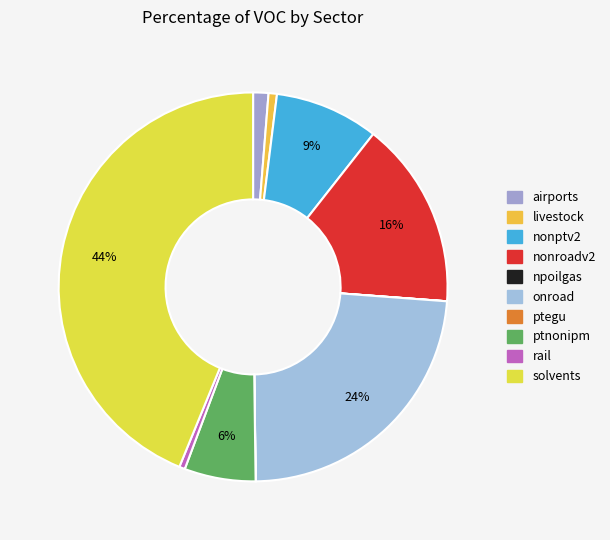

To the nearest percent, what is the average slice percentage?

10%